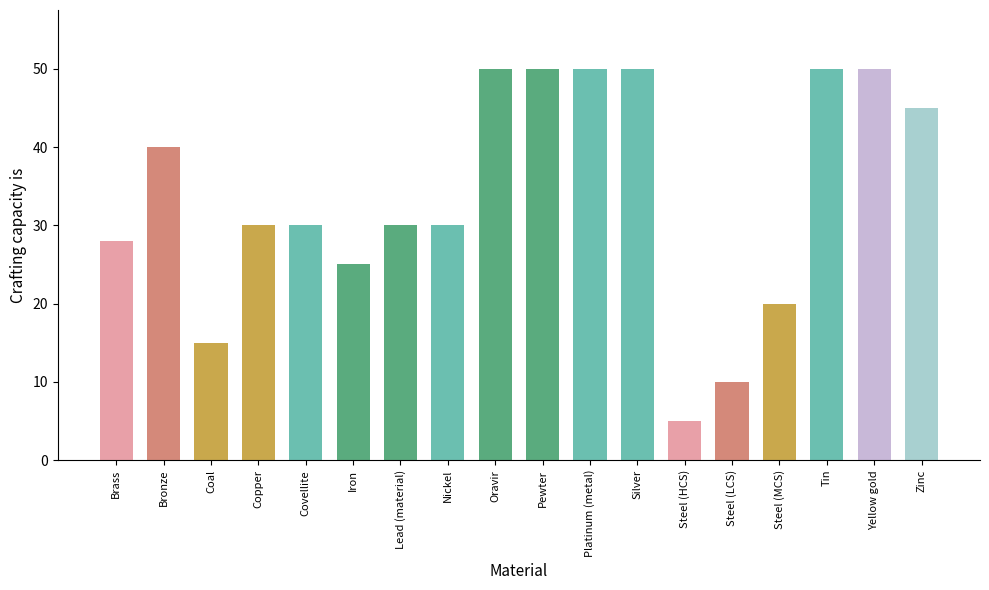

What is the label of the 17th bar from the right?

Bronze